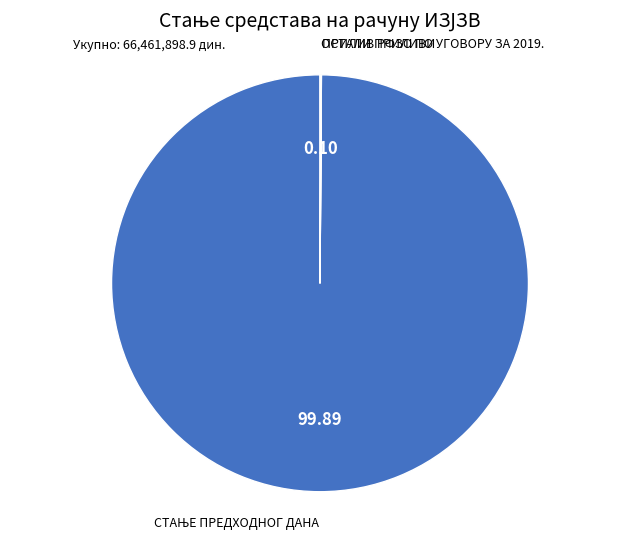

Is there any slice that represents more than half of the pie?

Yes